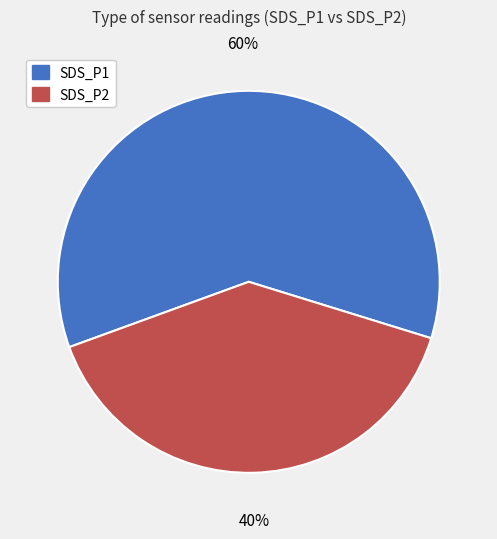

Combined, do SDS_P2 and SDS_P1 account for over 50%?

Yes